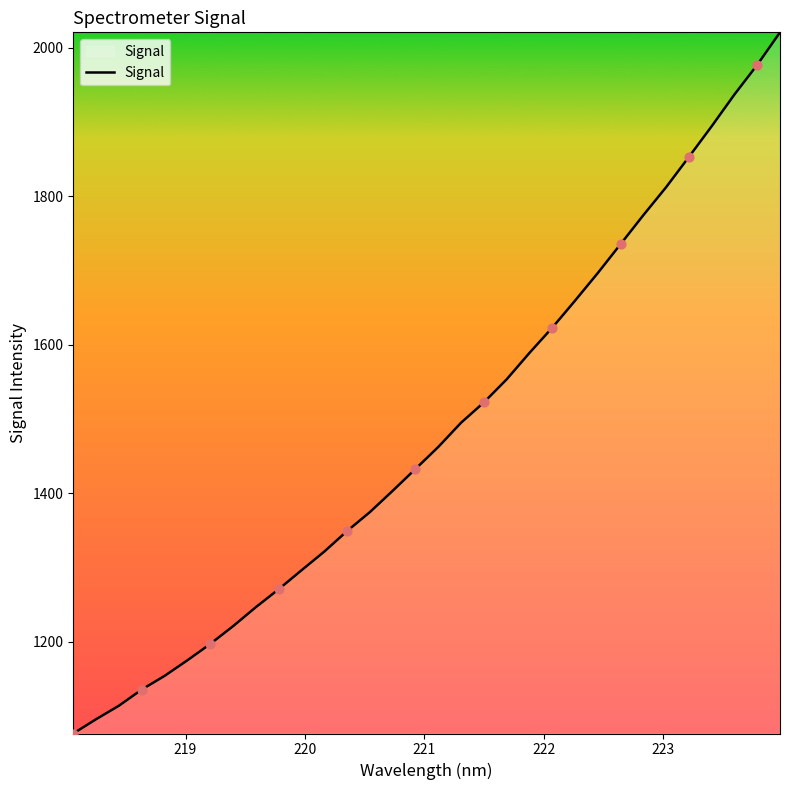

What is the minimum value shown in the chart?

1076.3